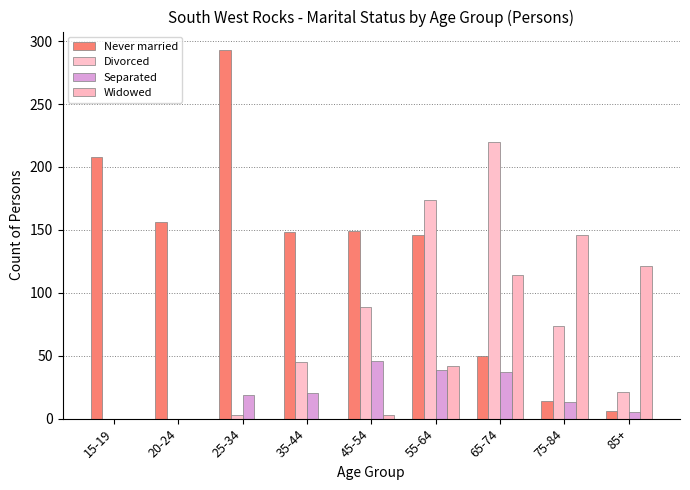

What is the difference between the maximum and minimum values in the Never married series?

287